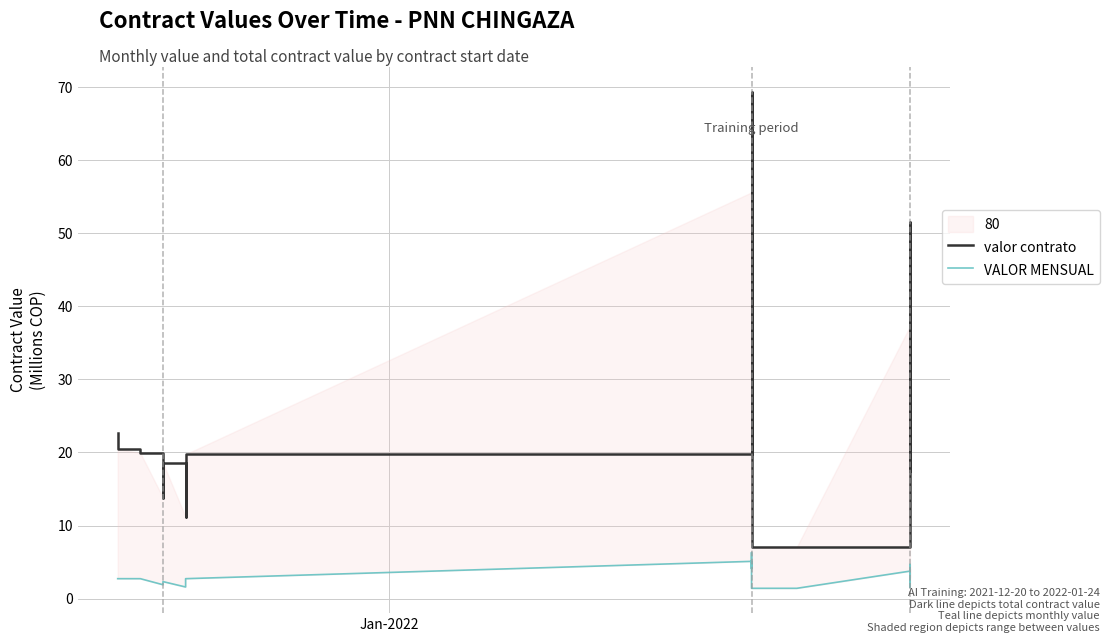

What is the difference between the maximum and second lowest values in the valor contrato series?

62.3